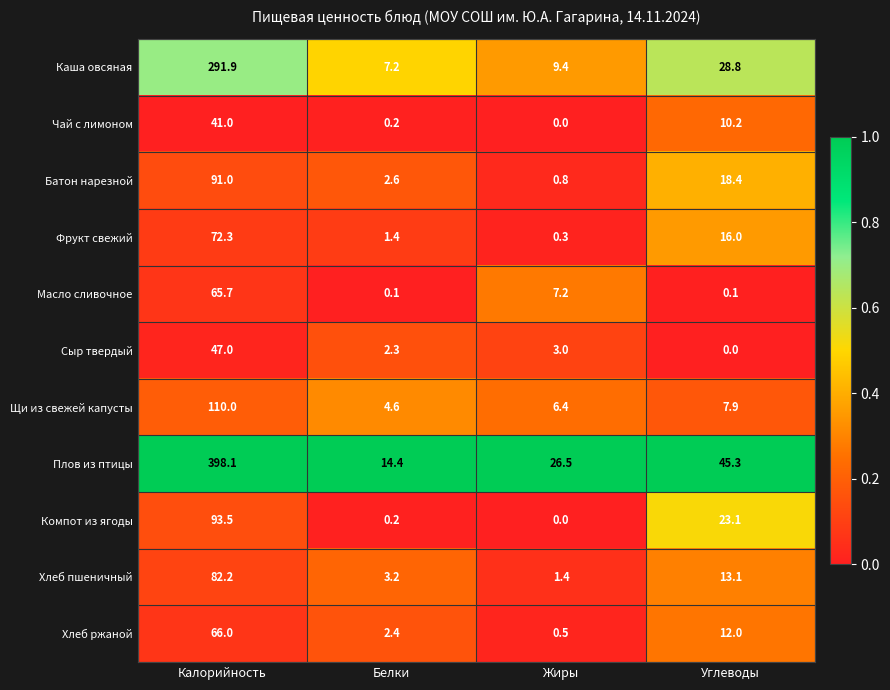

Count the number of data series in this chart.

11